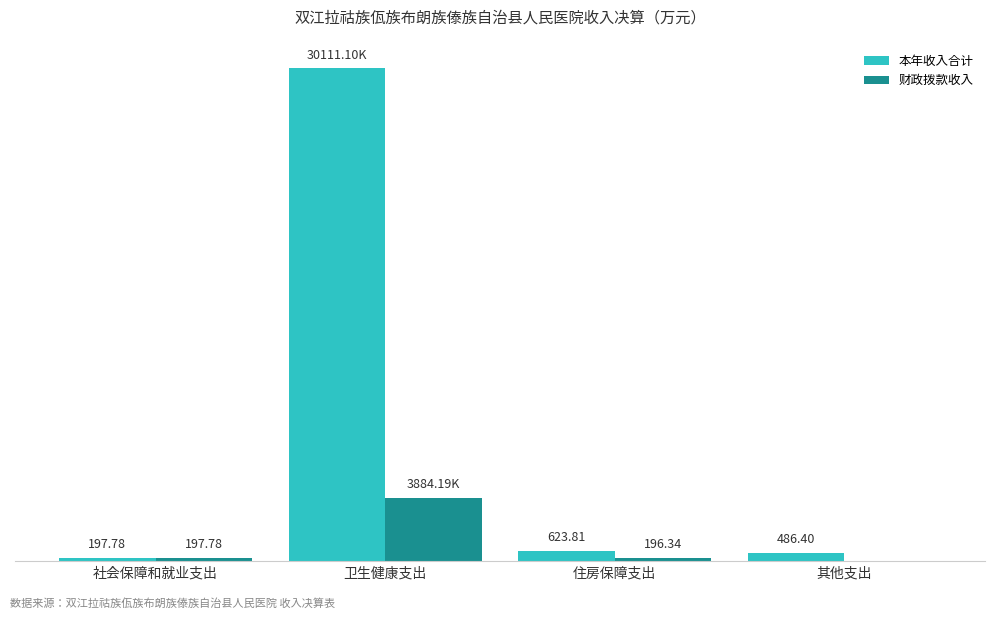

Which series has the largest total across all categories?

本年收入合计